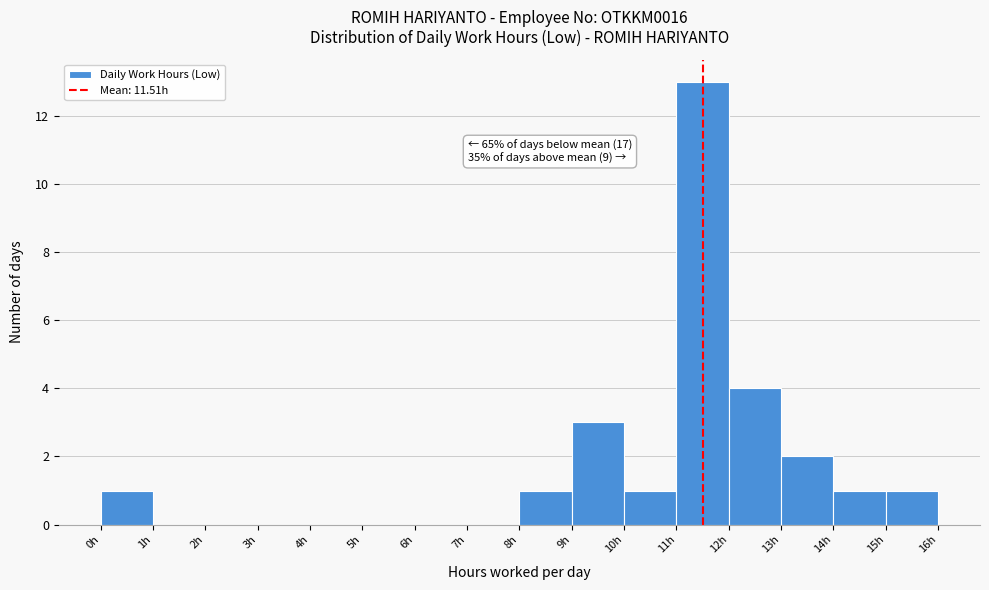

Over which range of the x-axis is the bar tallest?

11 to 12